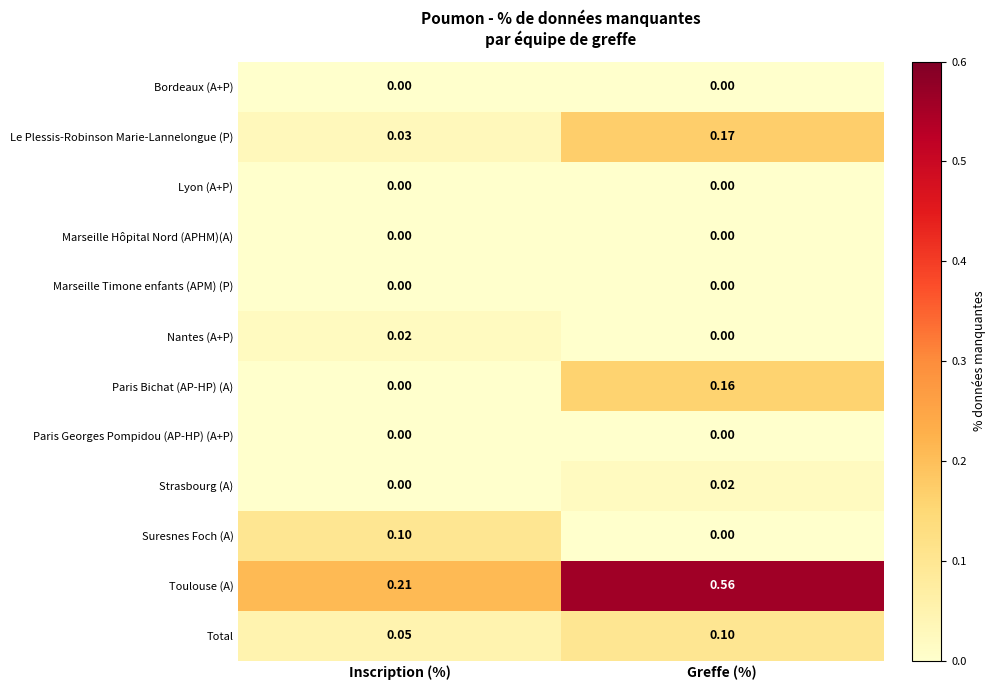

What is the total value across all series at Inscription (%)?

0.4